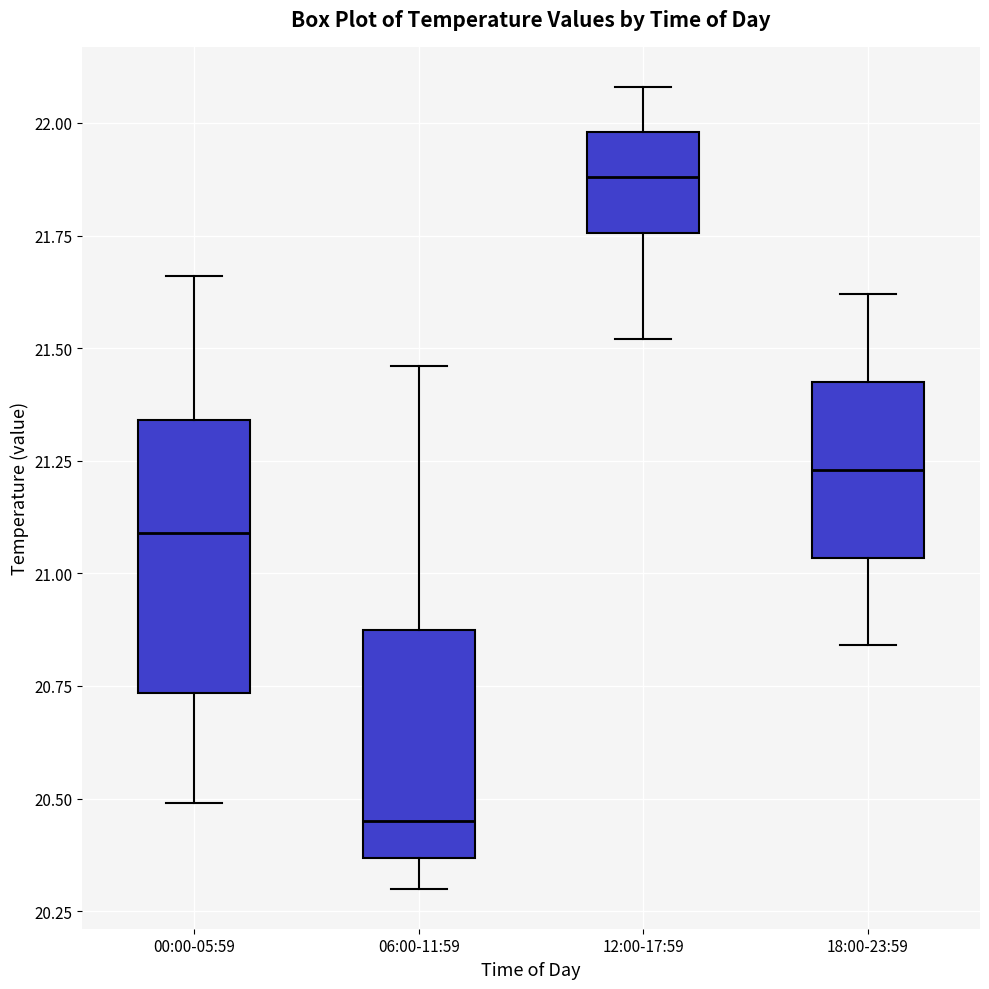

Which box is the tallest, from its lower edge to its upper edge?

00:00-05:59